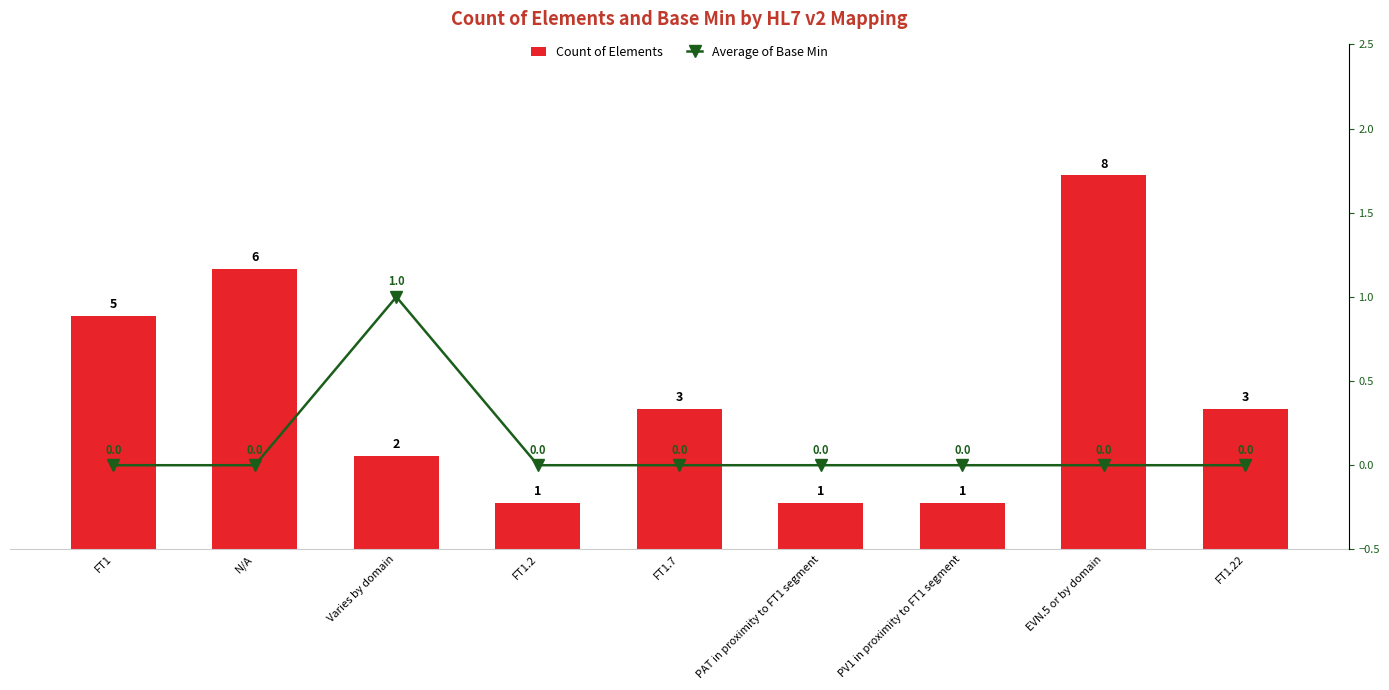

Is it true that Count of Elements equals 2 at Varies by domain?

True